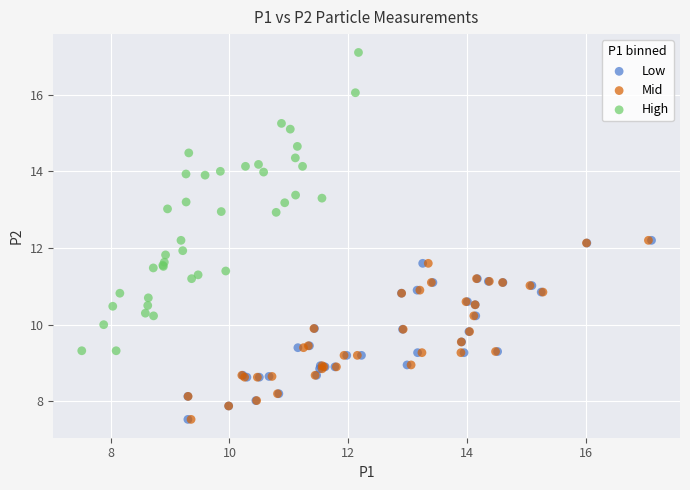

Which series contains the highest Y value?

High